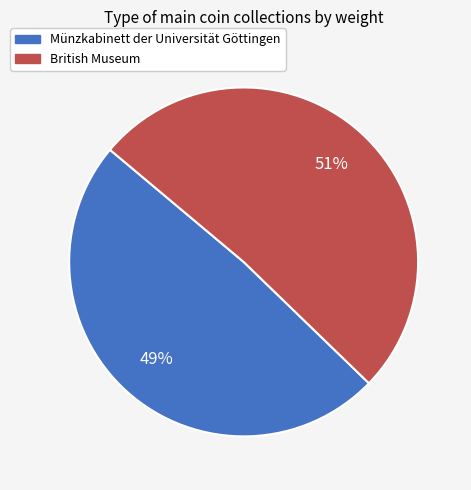

The Münzkabinett der Universität Göttingen slice represents 34% of the pie. True or false?

False